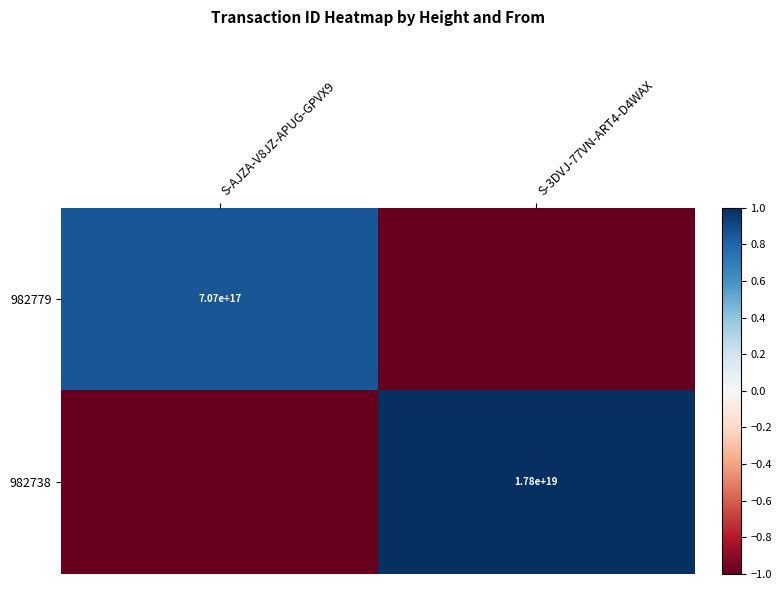

At how many categories does at least one series exceed 0?

2